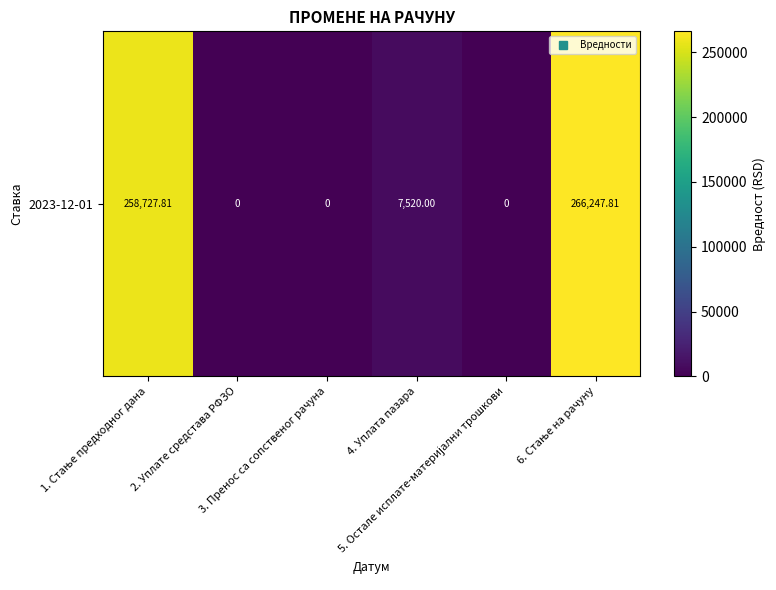

What is the greatest value displayed?

266247.8